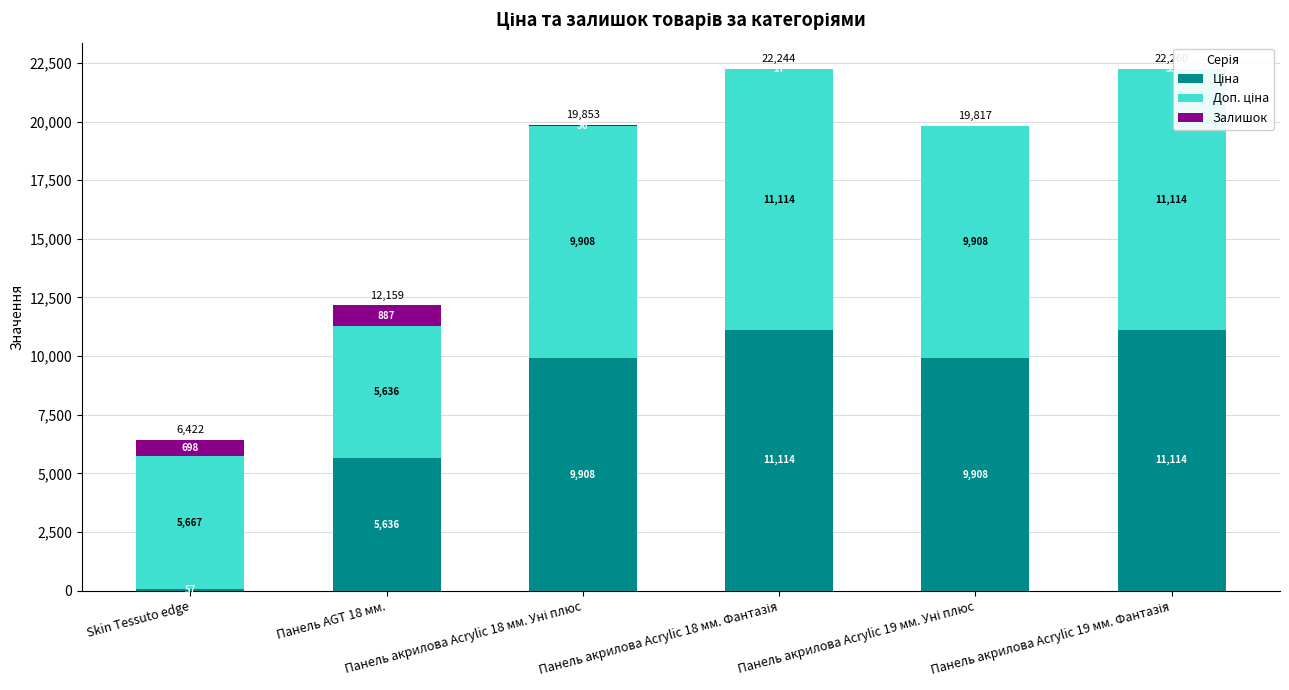

The Доп. ціна series shows 9908.5 at Панель акрилова Acrylic 19 мм. Уні плюс. True or false?

True